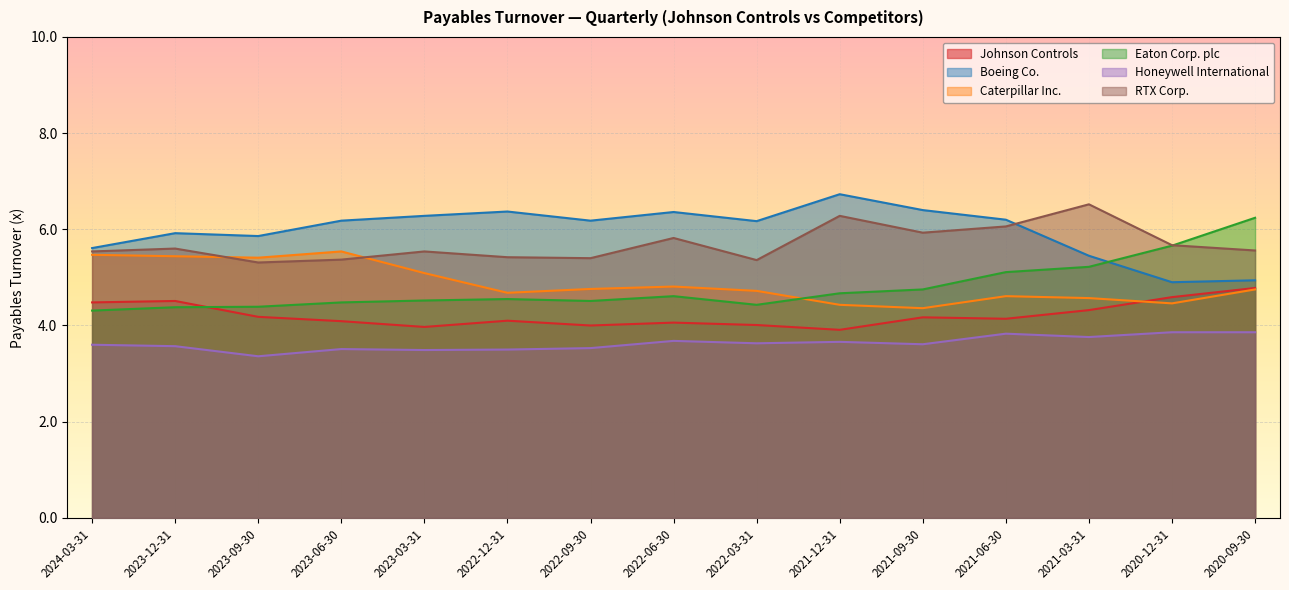

What is the smallest value displayed?

3.4